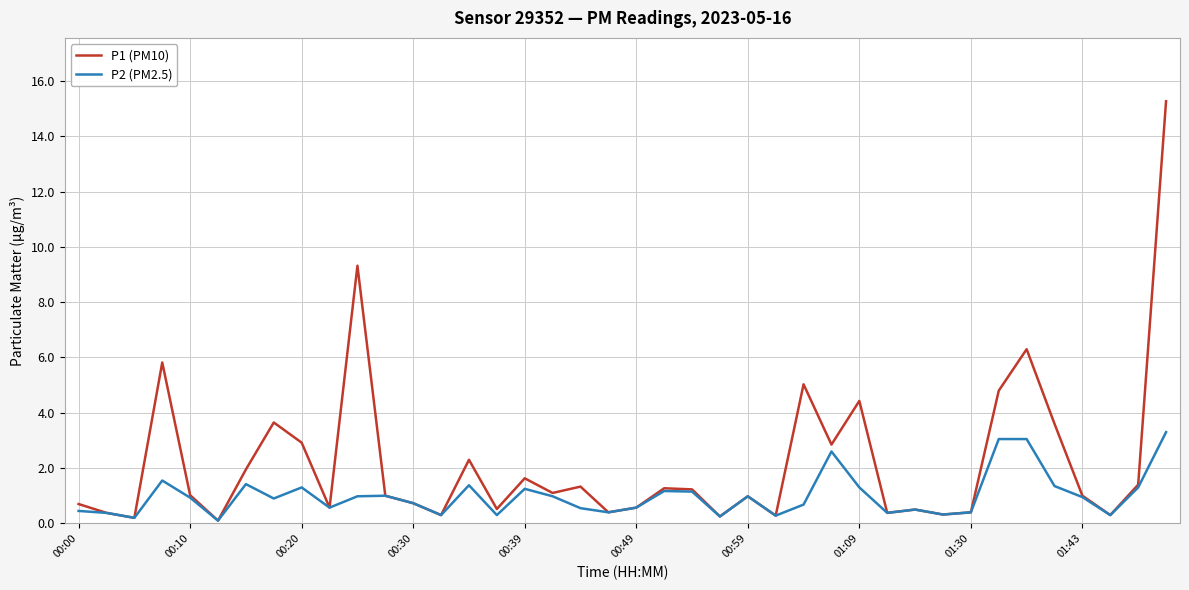

How many lines are shown in the chart?

2